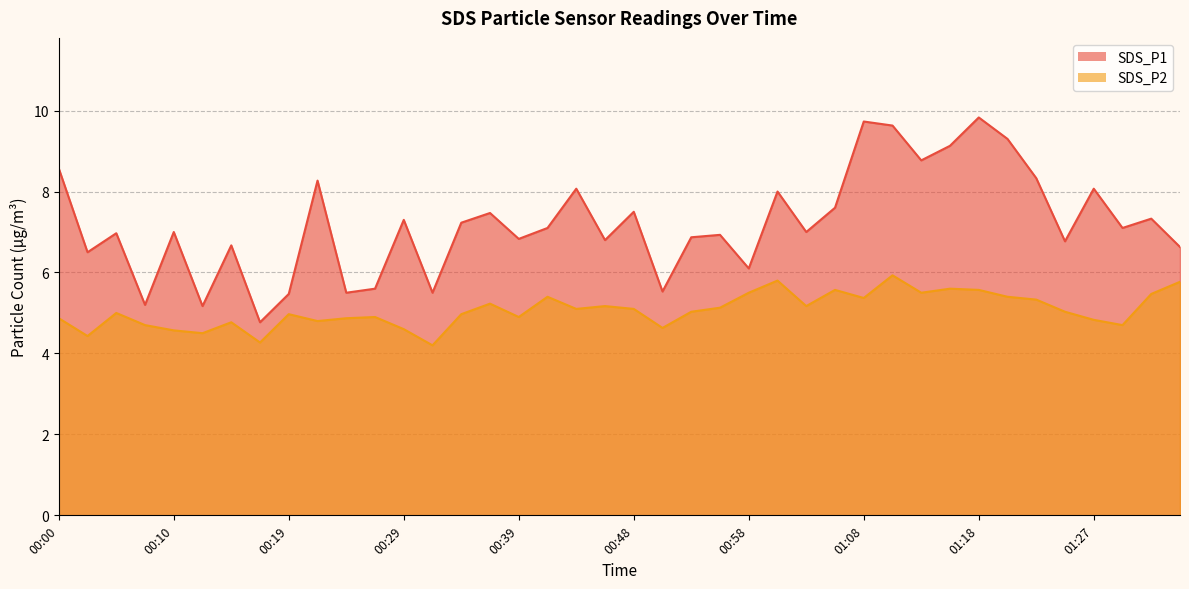

What is the average value of the SDS_P2 series?

5.1